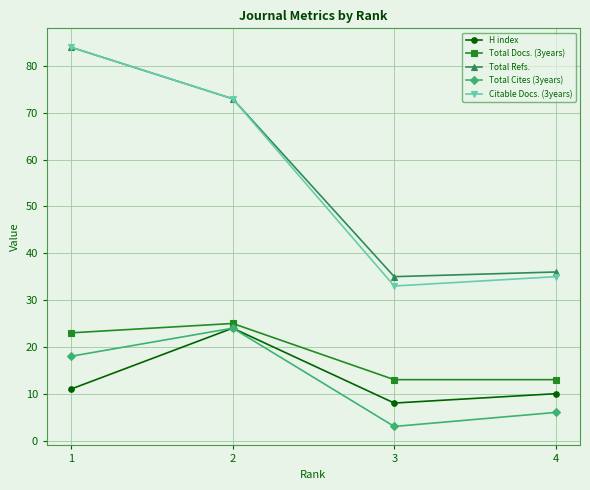

Is it true that Total Docs. (3years) equals 13 at 3?

True